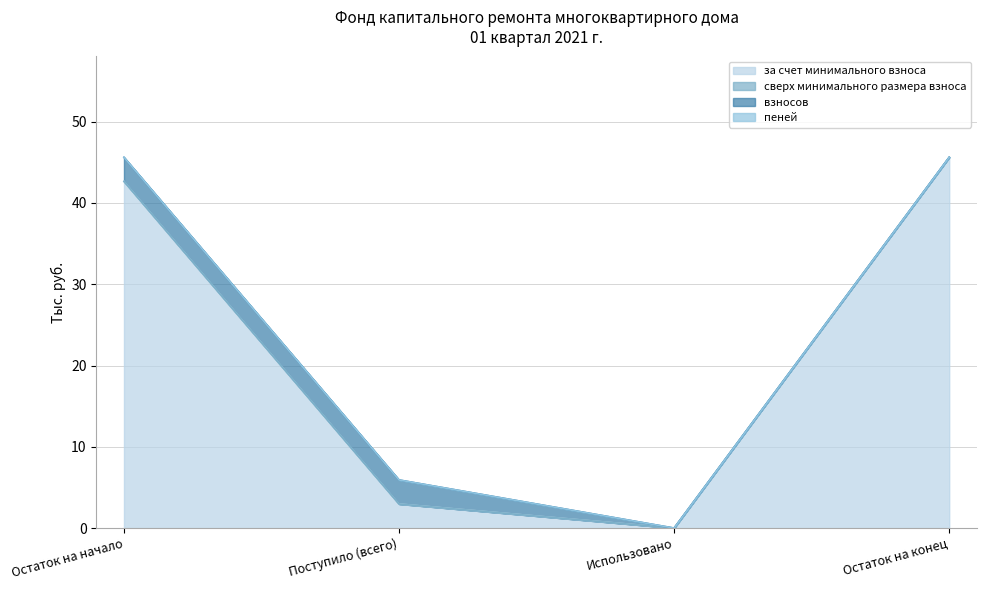

True or false: взносов has more than 0 points higher than both neighbors.

False